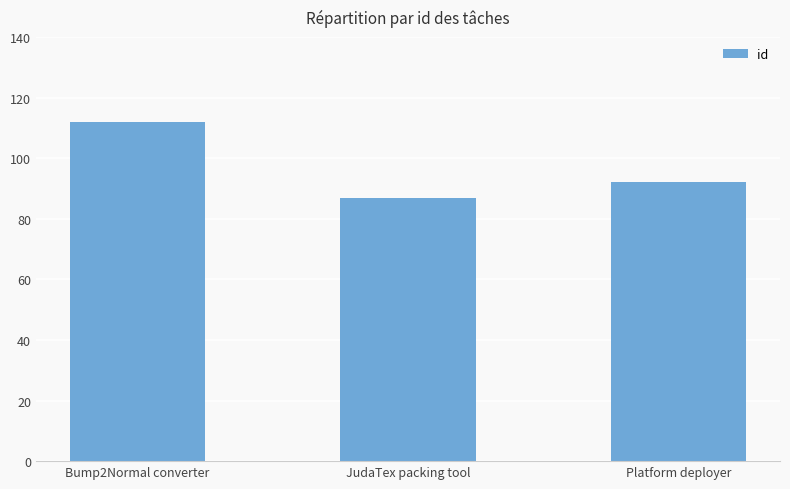

Reading right to left, transcribe all the data shown in this chart.

92	87	112